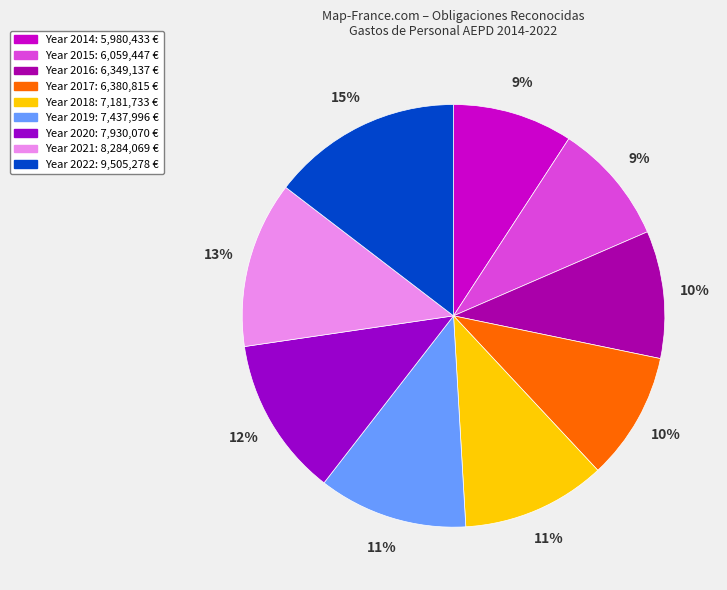

How many segments does this pie chart have?

9